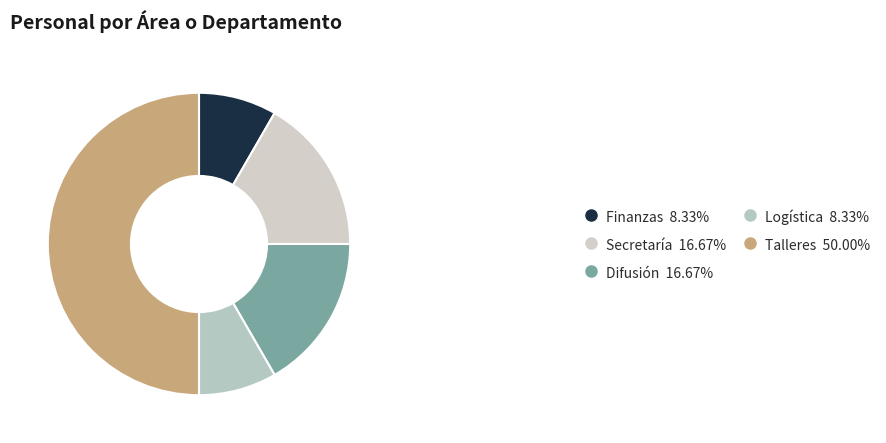

True or false: Secretaría accounts for 17% of the total.

True